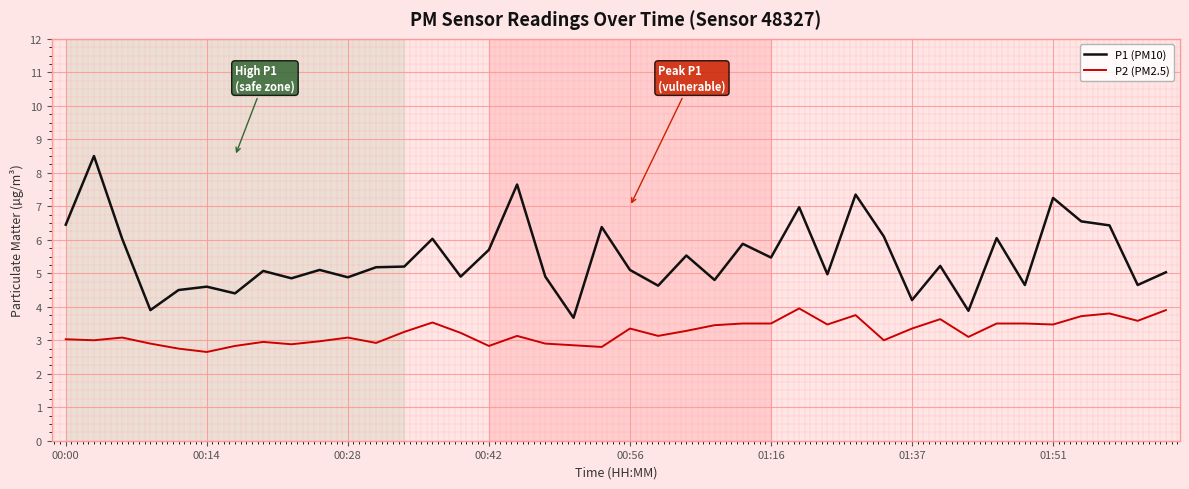

What is the difference between the maximum and minimum values in the P1 (PM10) series?

4.8